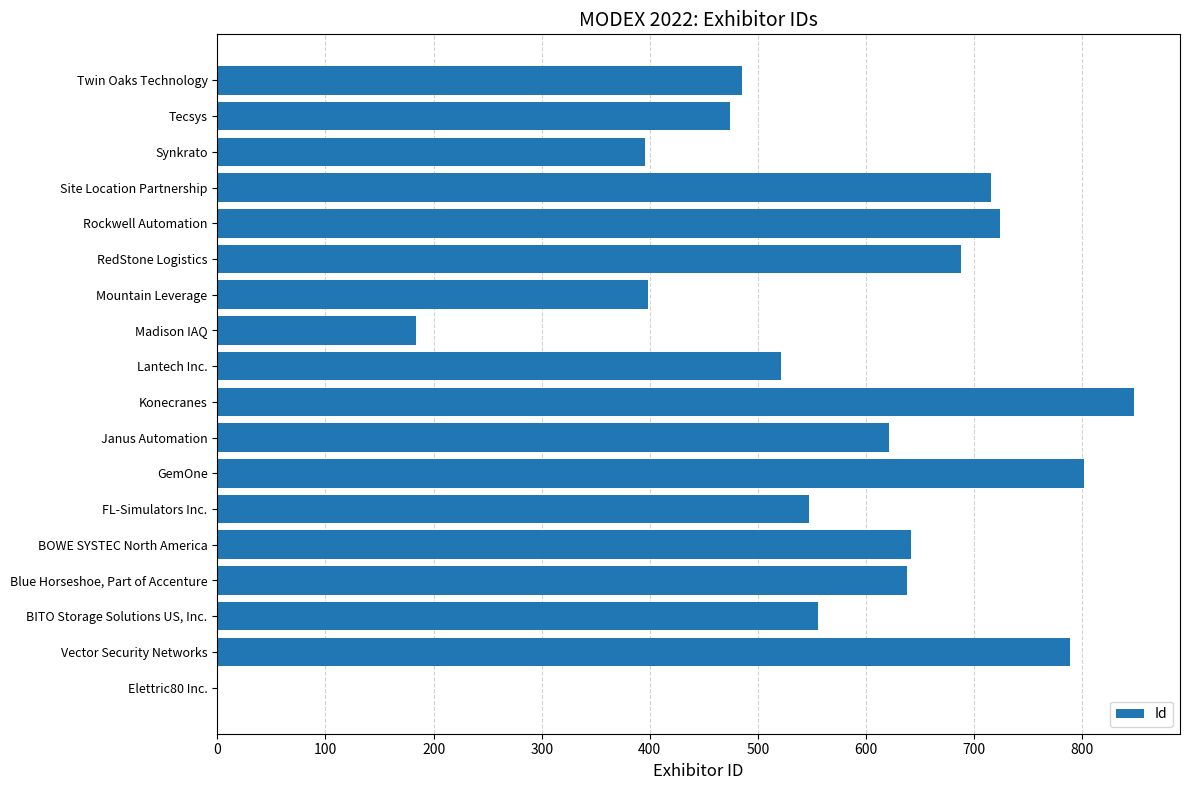

True or false: the data shows 339 at RedStone Logistics.

False